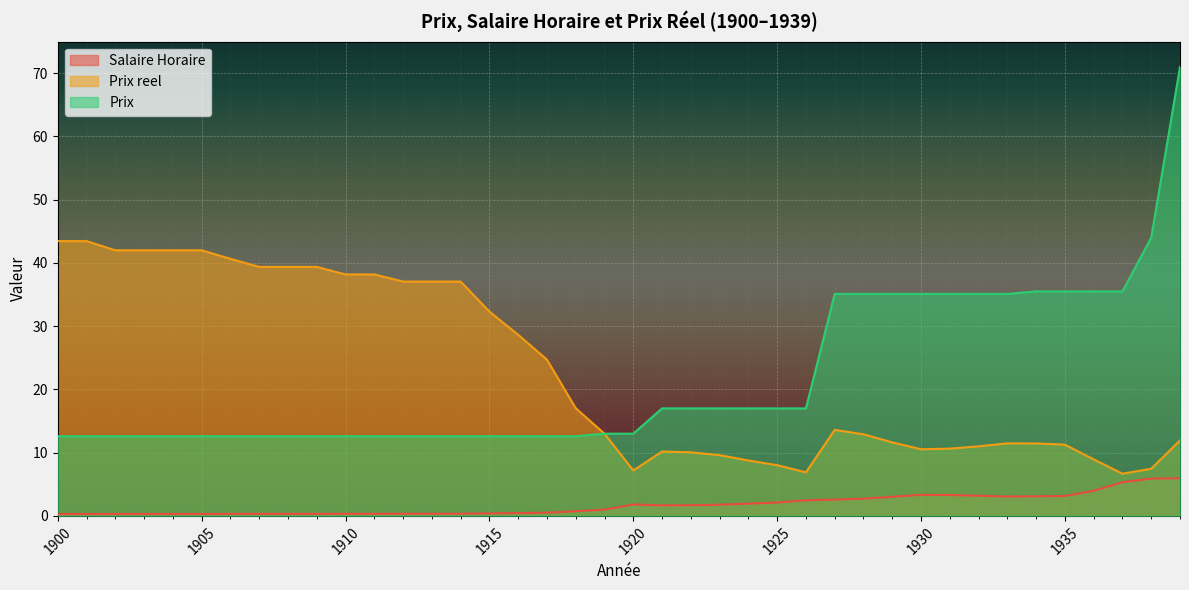

Which series has the widest spread of values?

Prix